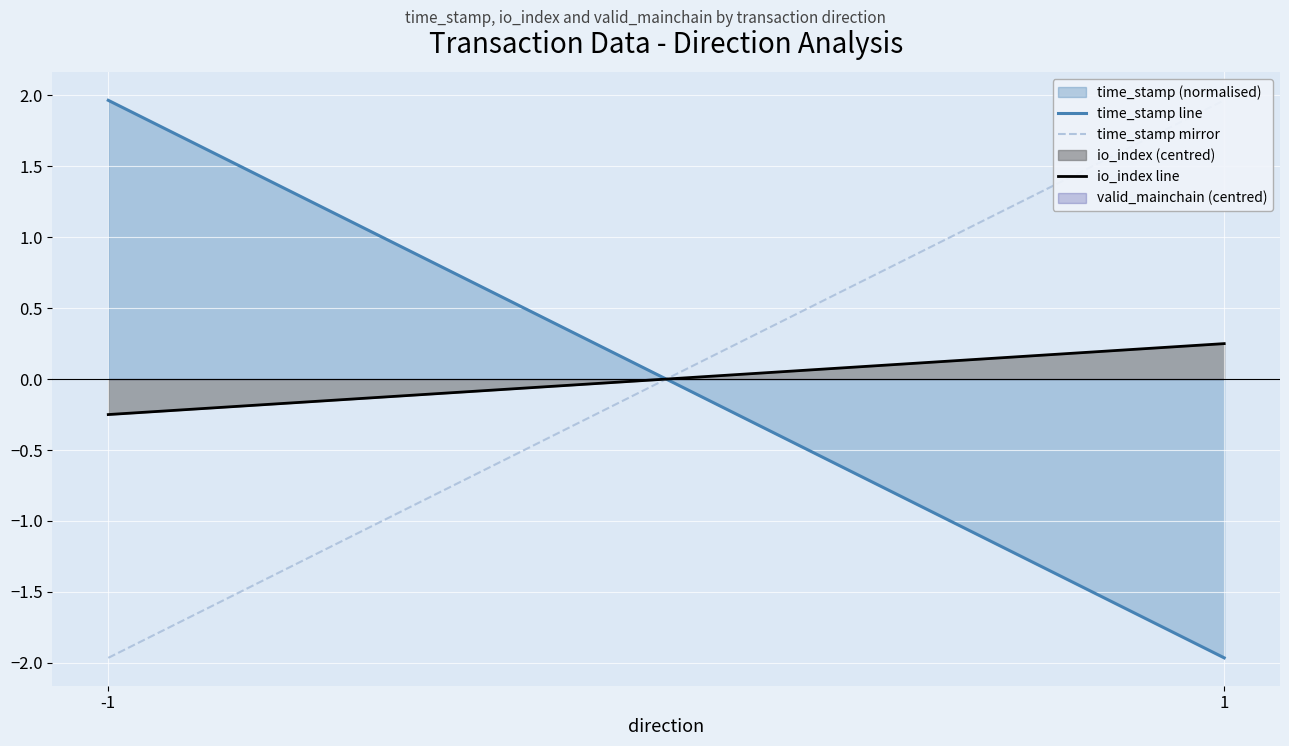

What is the value of the time_stamp line point at the 1st from the left?

2.0